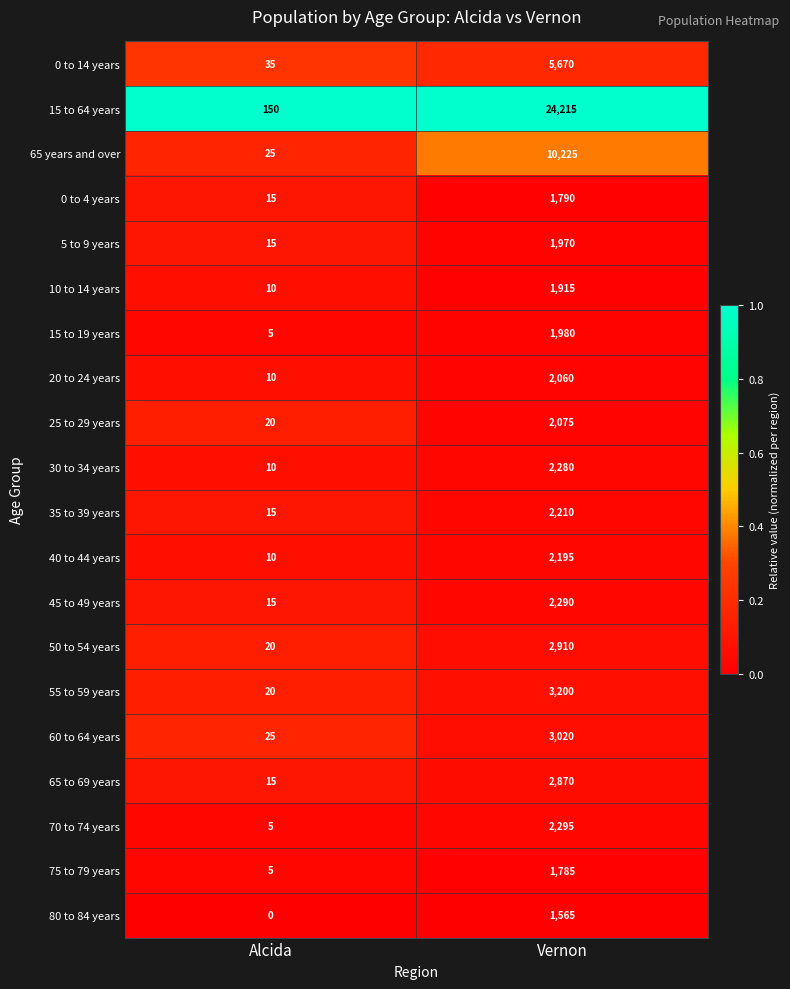

Rank the series at Vernon from highest to lowest value.

15 to 64 years, 65 years and over, 0 to 14 years, 55 to 59 years, 60 to 64 years, 50 to 54 years, 65 to 69 years, 70 to 74 years, 45 to 49 years, 30 to 34 years, 35 to 39 years, 40 to 44 years, 25 to 29 years, 20 to 24 years, 15 to 19 years, 5 to 9 years, 10 to 14 years, 0 to 4 years, 75 to 79 years, 80 to 84 years